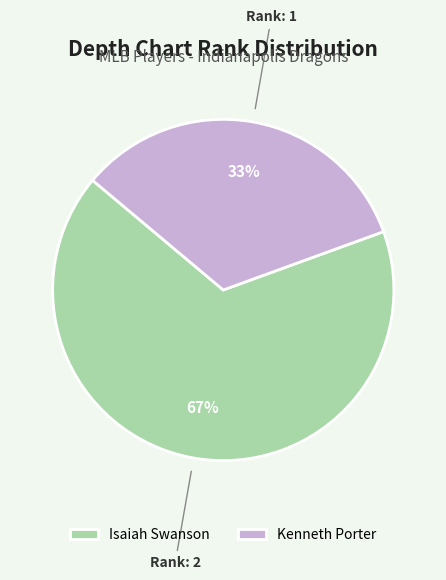

Do Isaiah Swanson and Kenneth Porter together represent more than half of the pie?

Yes